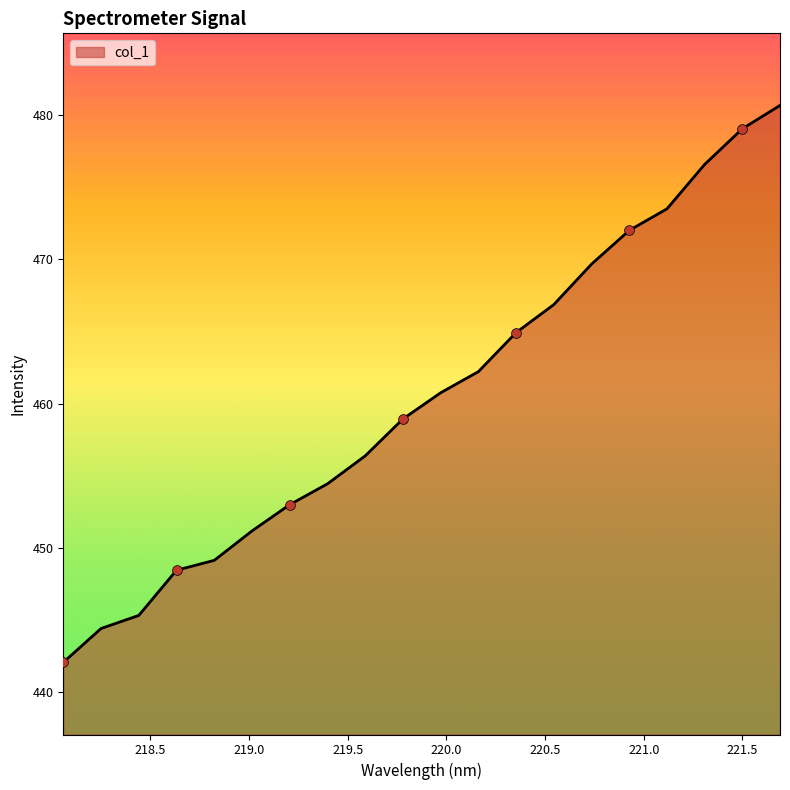

What is the smallest value displayed?

442.1